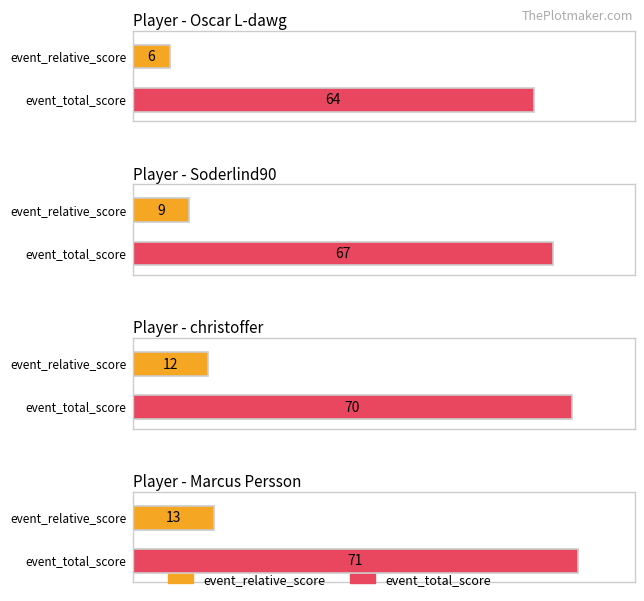

At which label is christoffer closest to 41?

event_relative_score